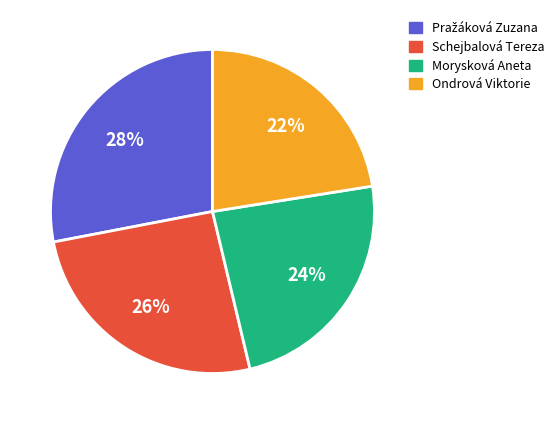

Does Ondrová Viktorie represent more than half of the total?

No